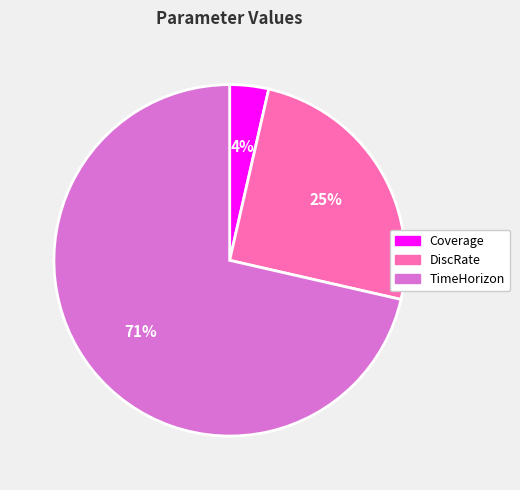

Do Coverage and DiscRate together represent more than half of the pie?

No